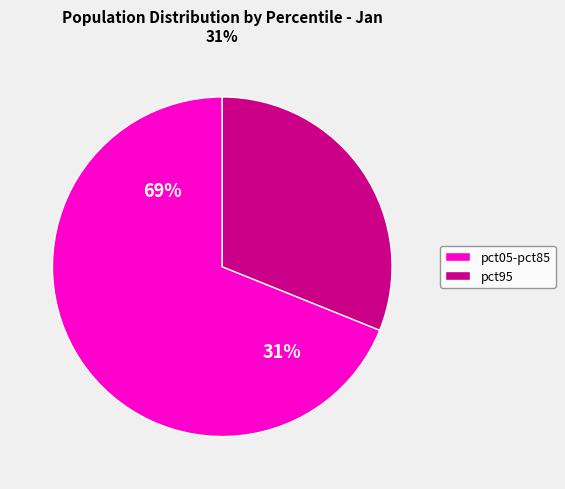

Which has a higher value, pct45 or pct95?

pct95